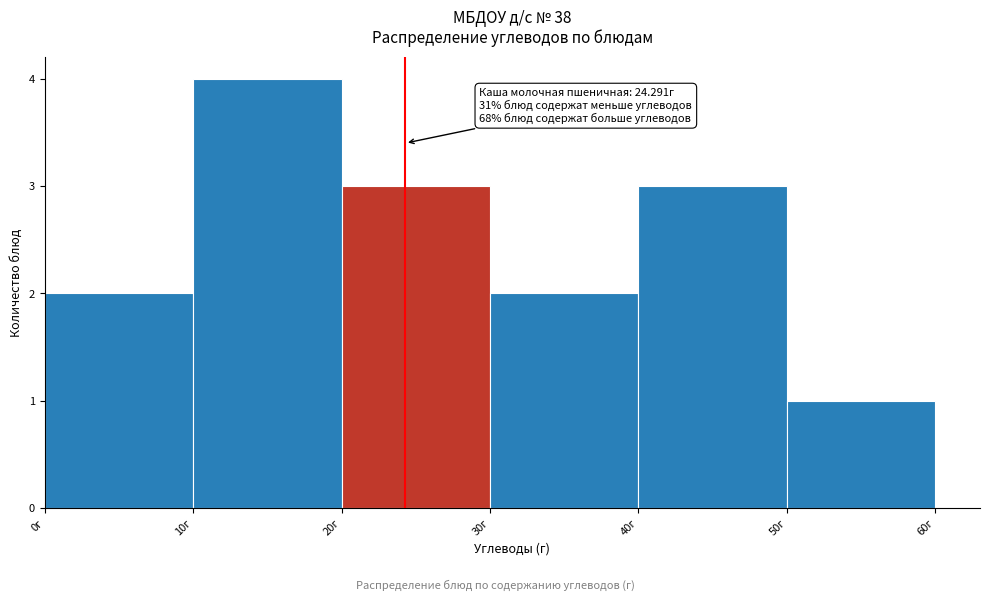

Which range on the x-axis has the tallest bar?

10 to 20